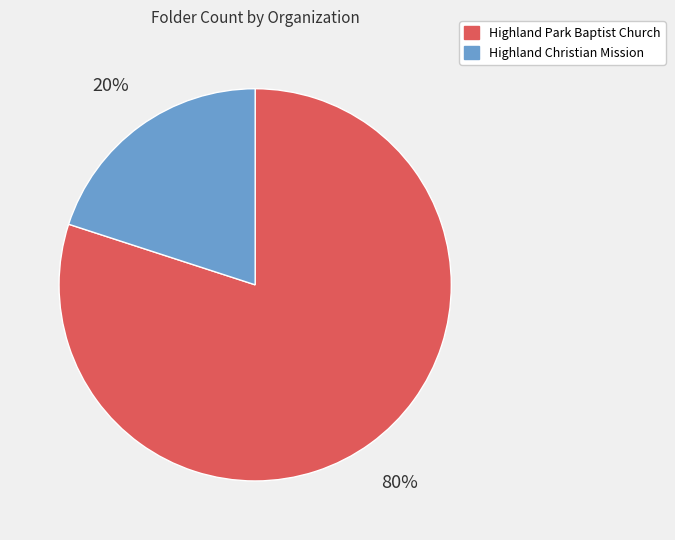

Between Highland Park Baptist Church and Highland Christian Mission, which is larger?

Highland Park Baptist Church